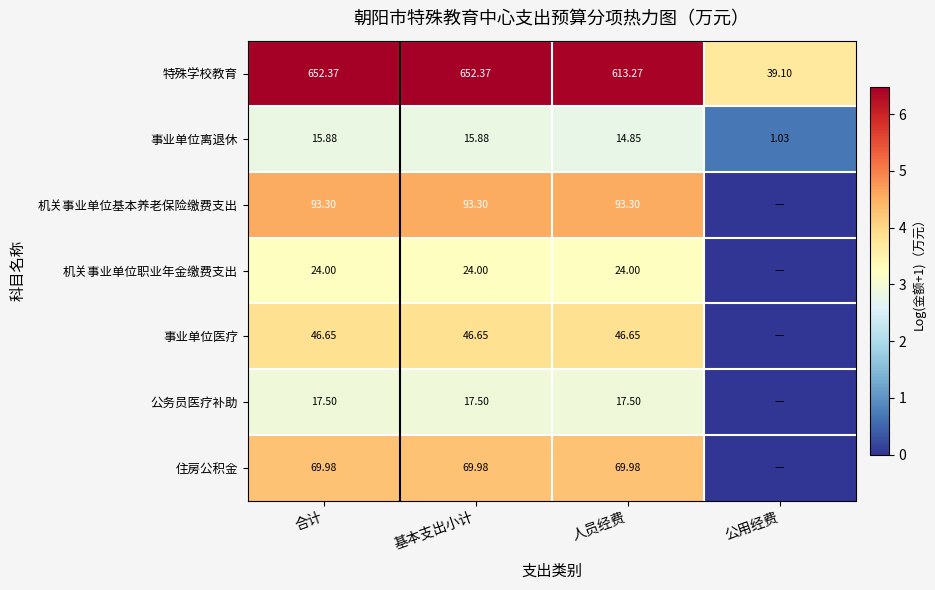

At how many categories does at least one series exceed 2?

4